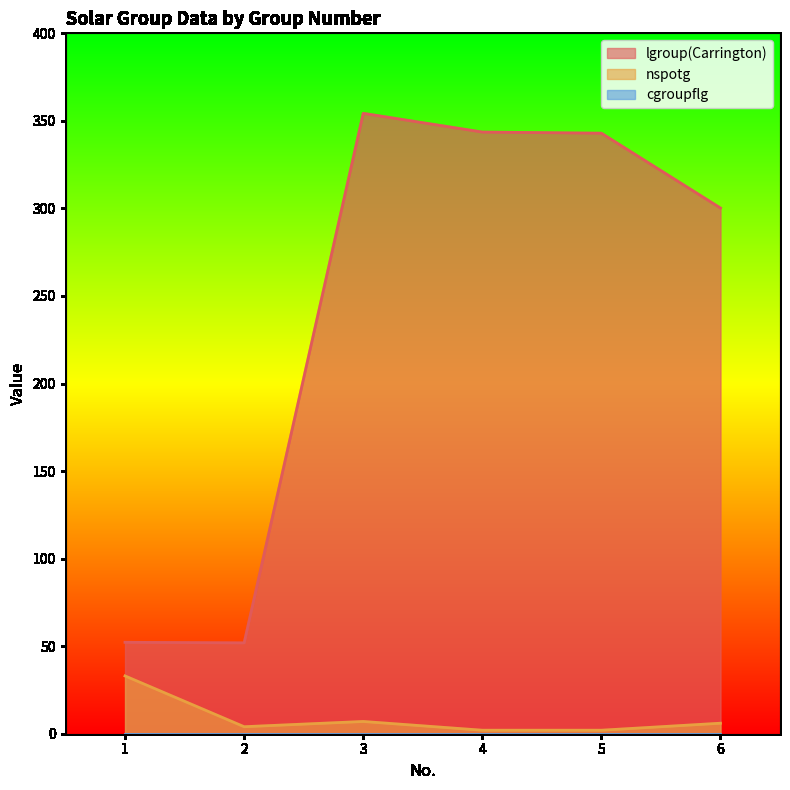

Where is nspotg nearest to the value 17?

3